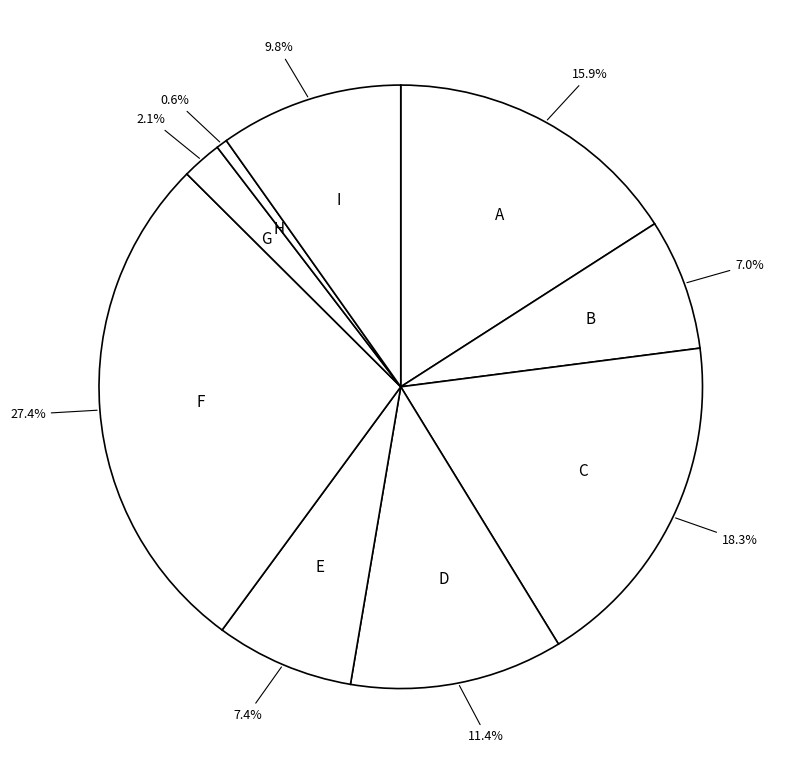

Count the number of slices in the pie.

9